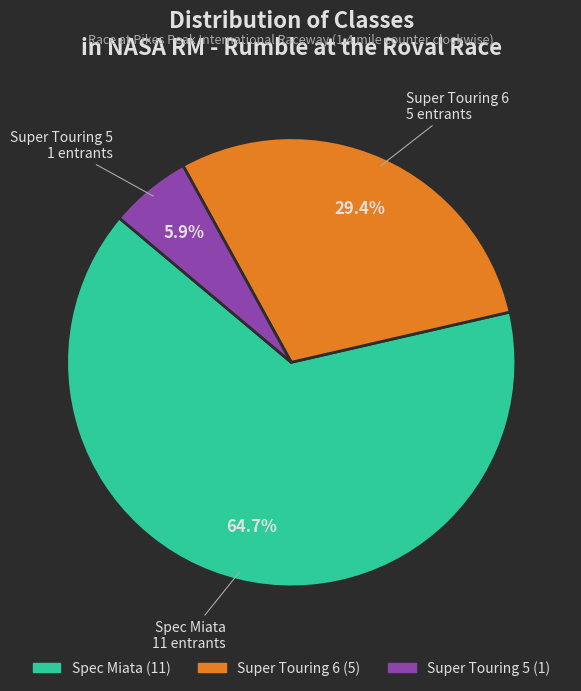

Rank the categories by value from highest to lowest.

Spec Miata, Super Touring 6, Super Touring 5